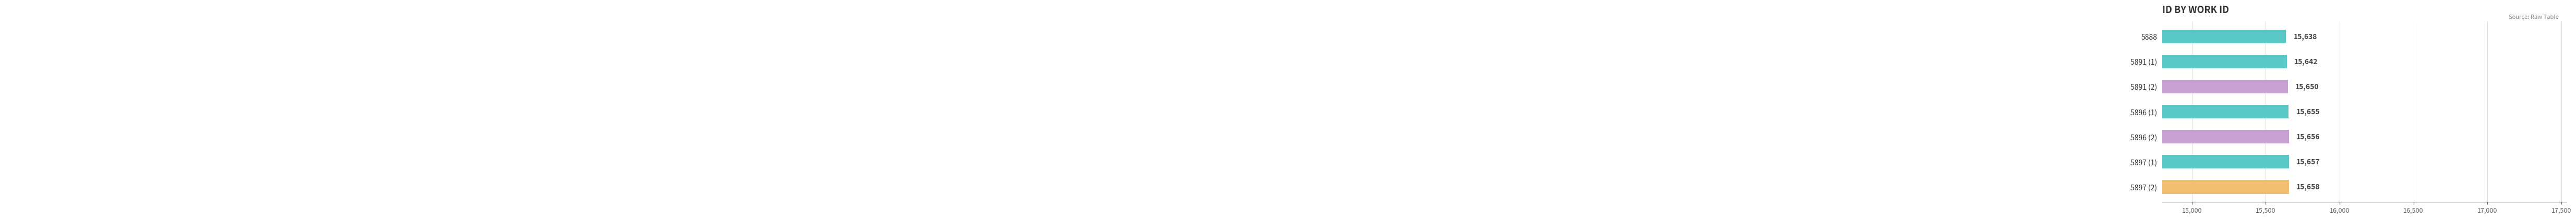

How many values are below 15655?

3